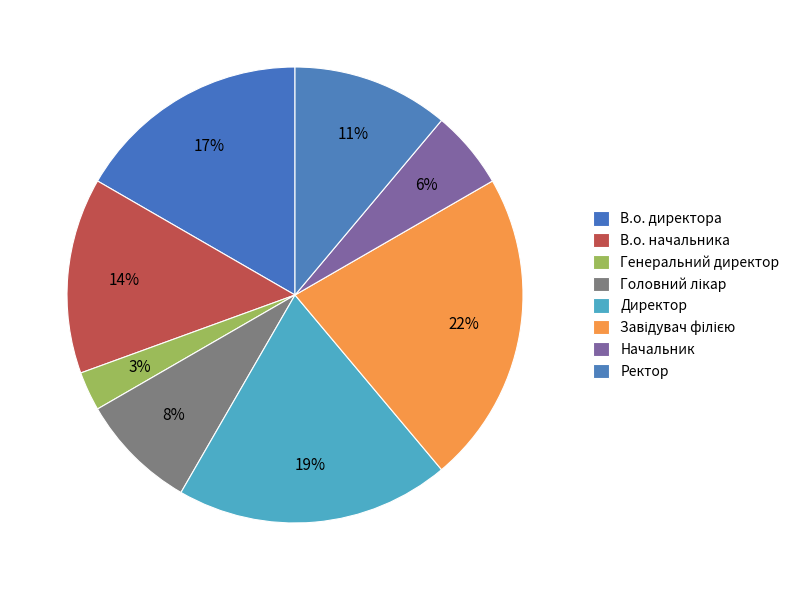

Does В.о. директора represent more than half of the total?

No